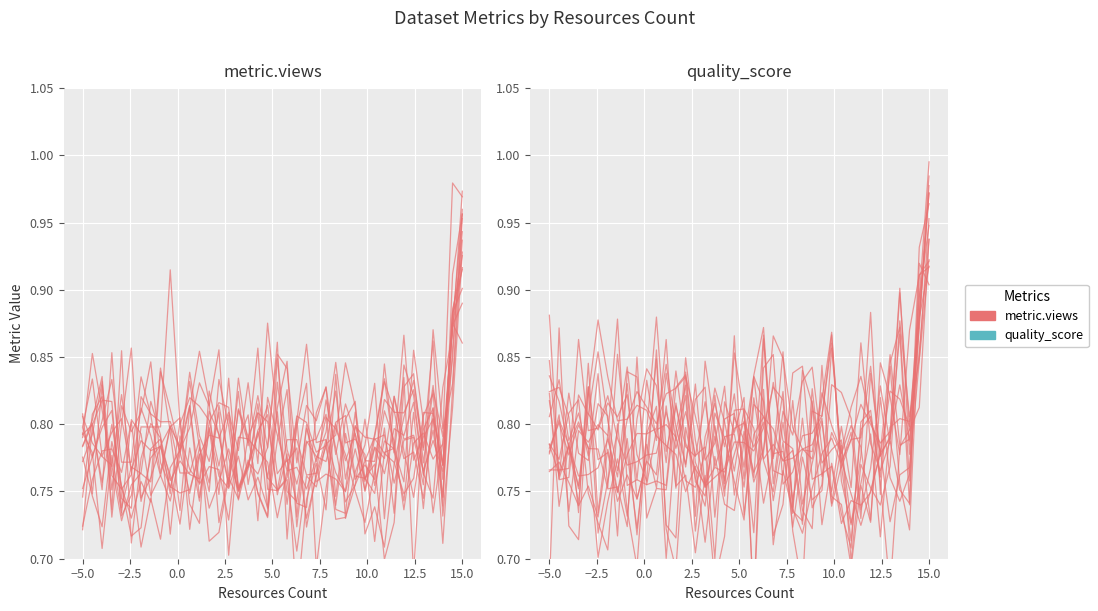

In metric.views, how many points are higher than both neighbors (excluding endpoints)?

13